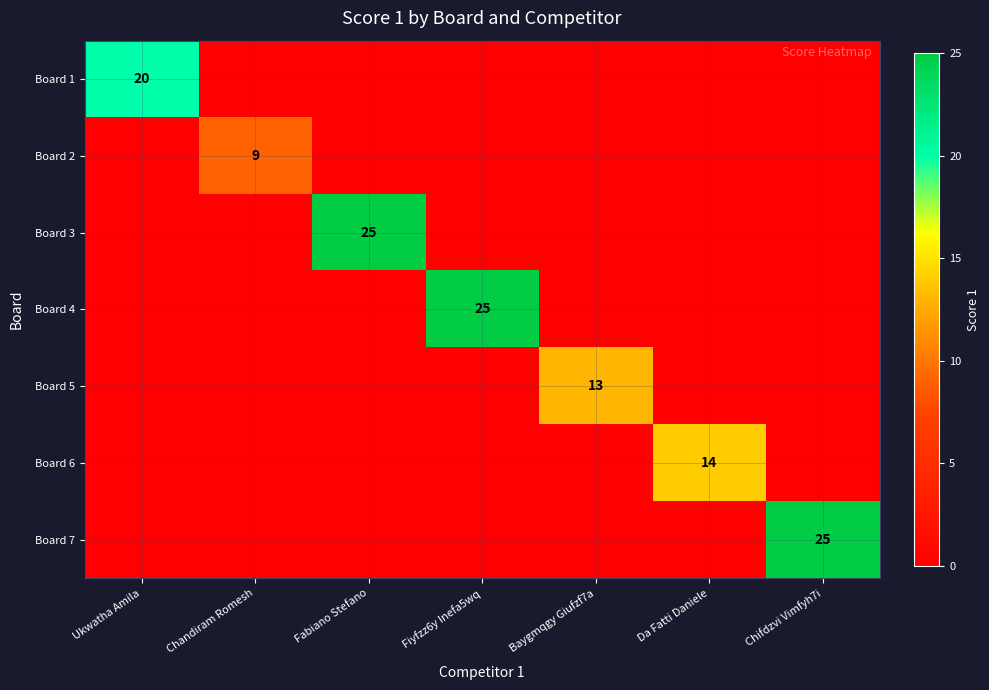

The value of Board 4 at Fiyfzz6y Inefa5wq is 25. True or false?

True